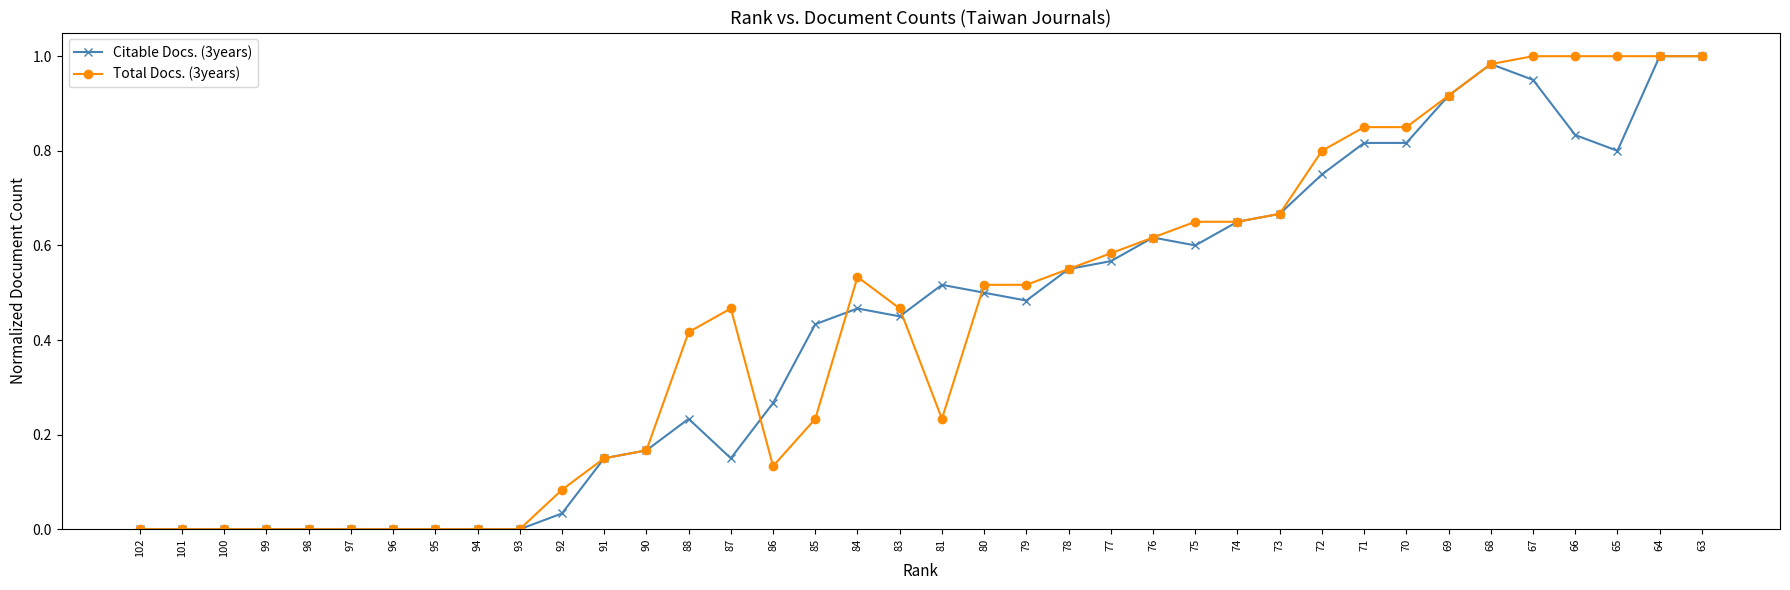

True or false: Total Docs. (3years) has a value of 1.7 at 66.

False